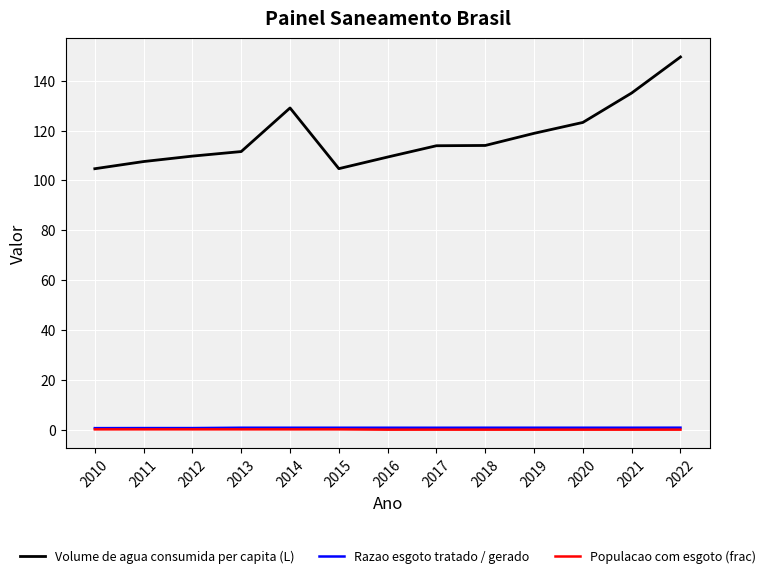

True or false: Razao esgoto tratado / gerado and Volume de agua consumida per capita (L) cross at least once.

False